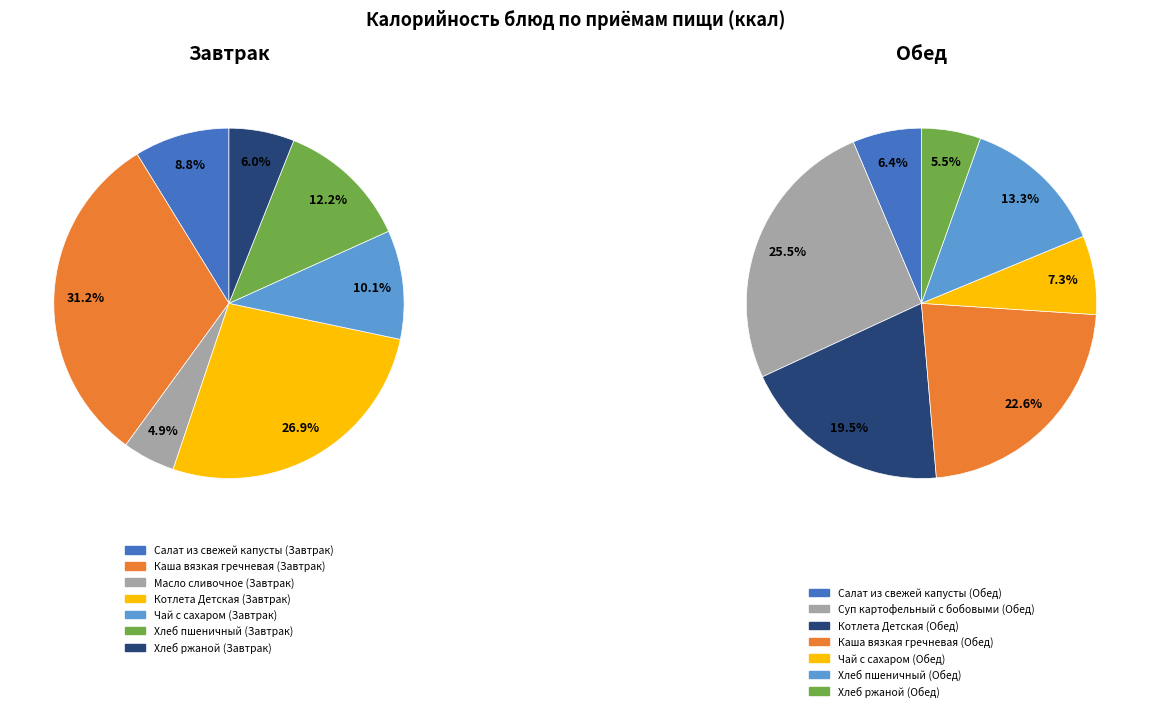

To the nearest percent, what is the difference between the largest and smallest slice percentages?

20%